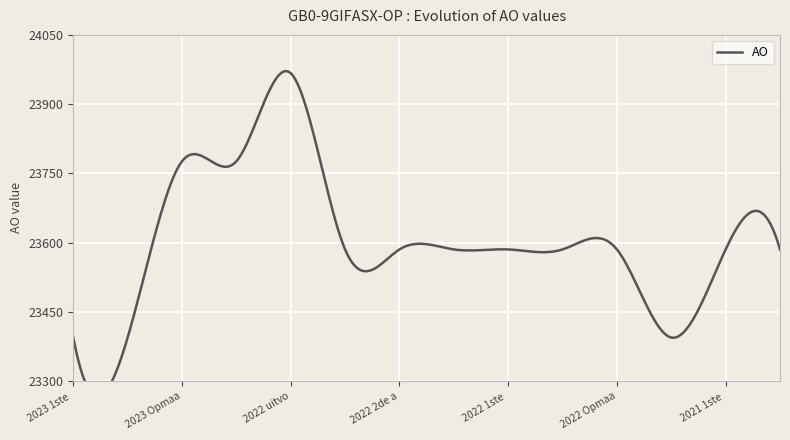

What is the approximate value at 2021 1ste aanpassing – ontwerp, to the nearest 100?

23600